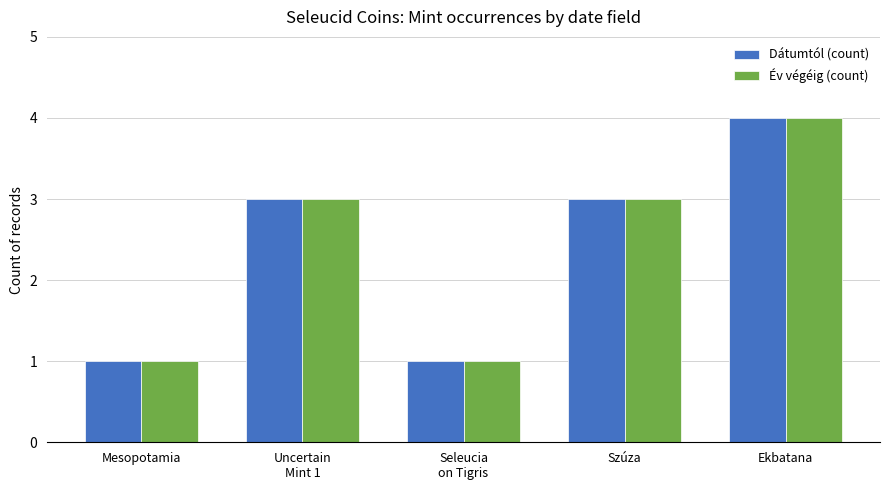

Are the bars horizontal?

No